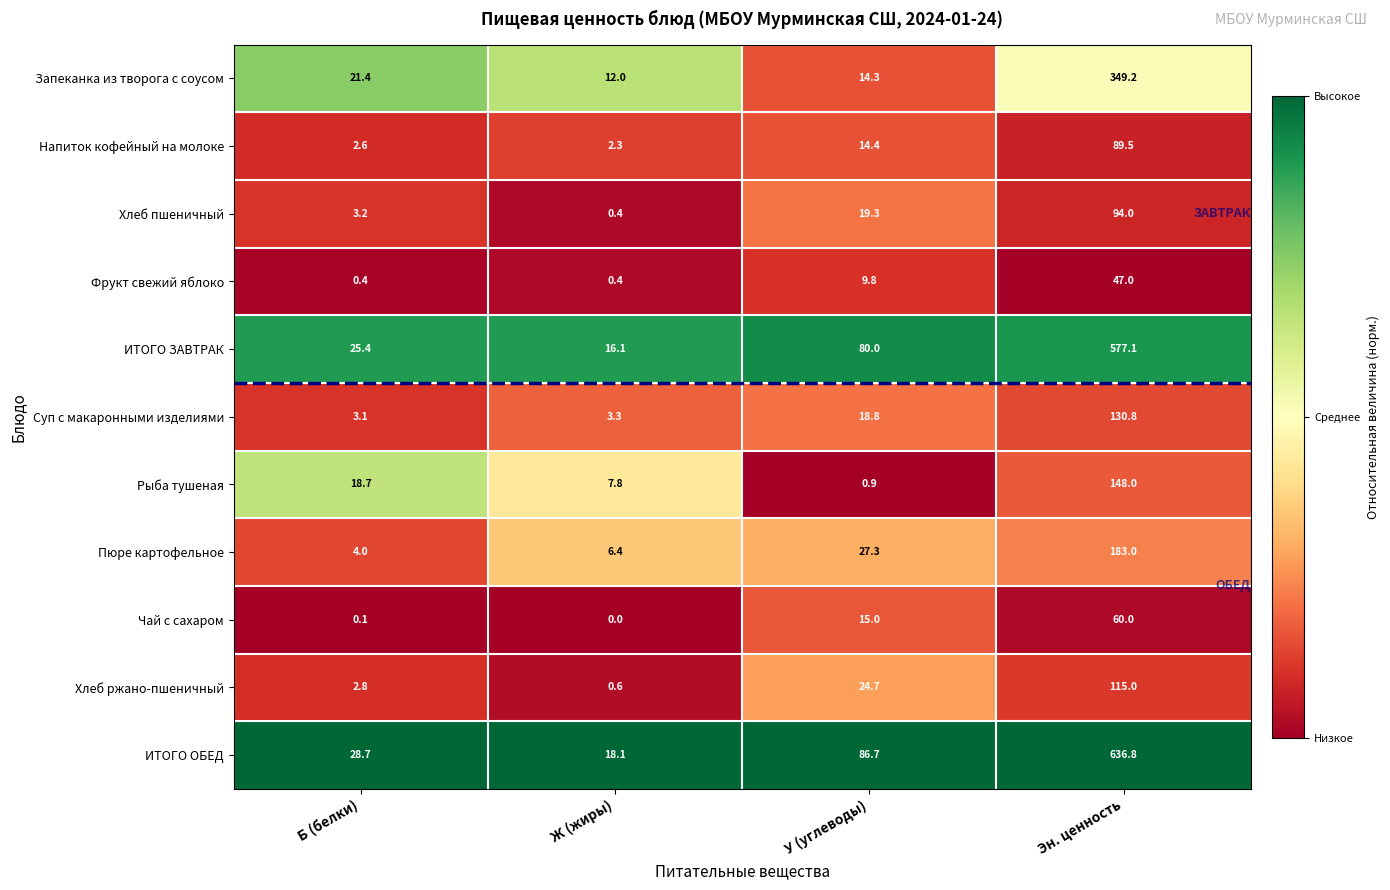

Is it true that Рыба тушеная equals 7.8 at Ж (жиры)?

True